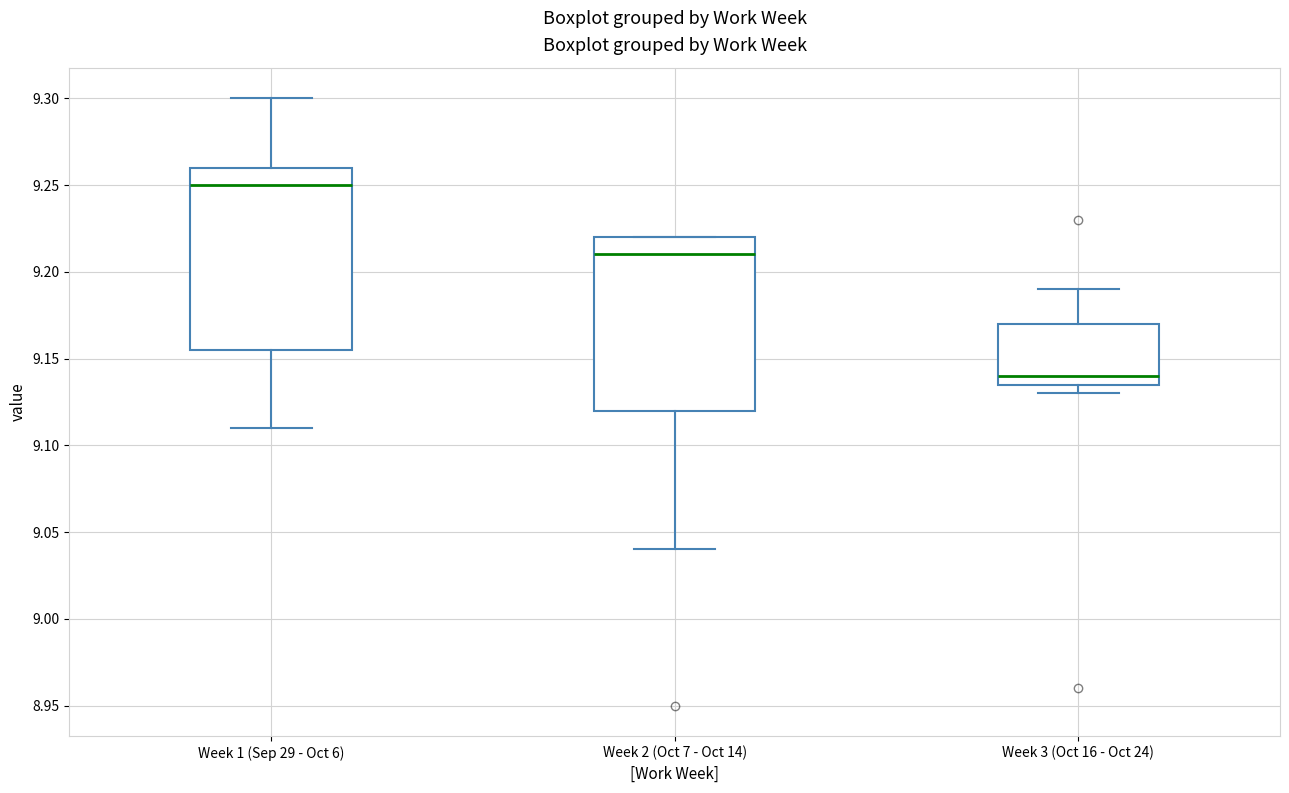

Where does the upper whisker of the box for Week 1 (Sep 29 - Oct 6) end on the y-axis? The values are not printed on the chart, so give them approximately, as read against the axis.

9.300